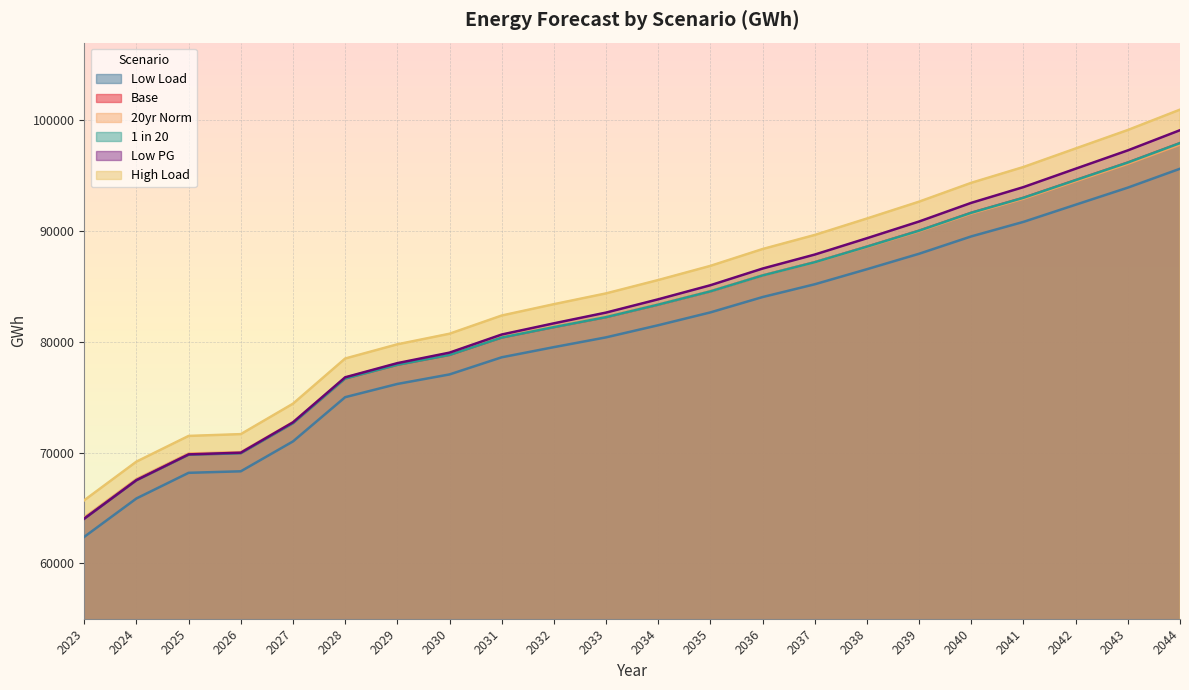

What is the spread (max minus min) of values at 2037?

4450.3